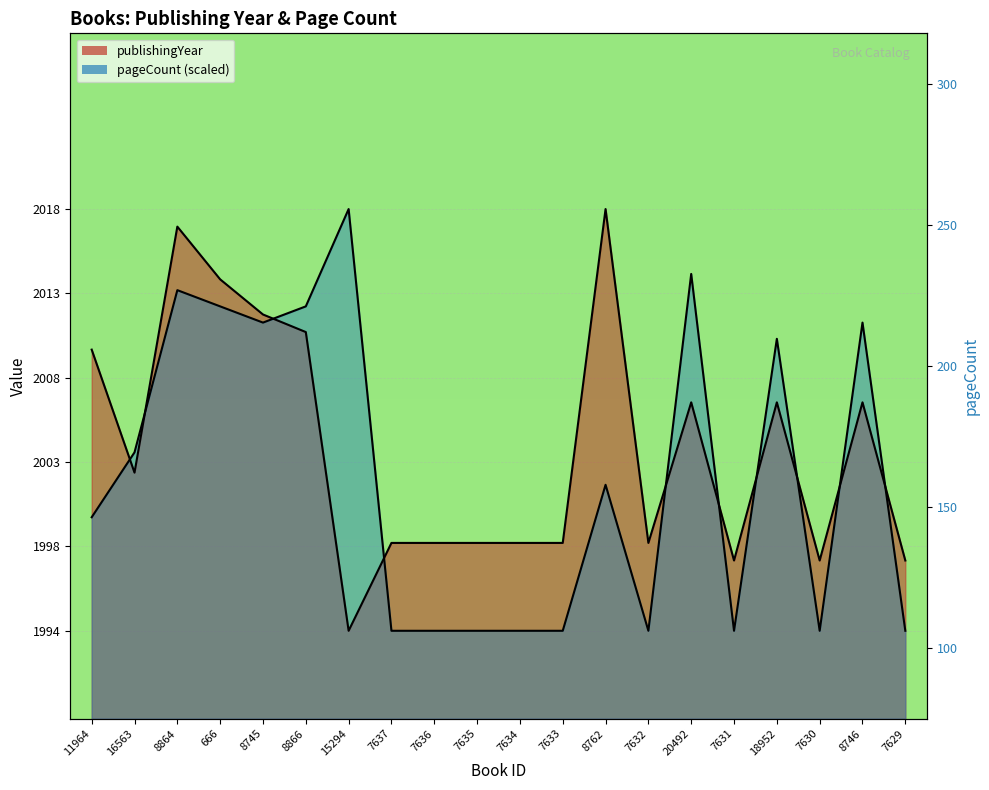

Which series has the largest total across all categories?

publishingYear